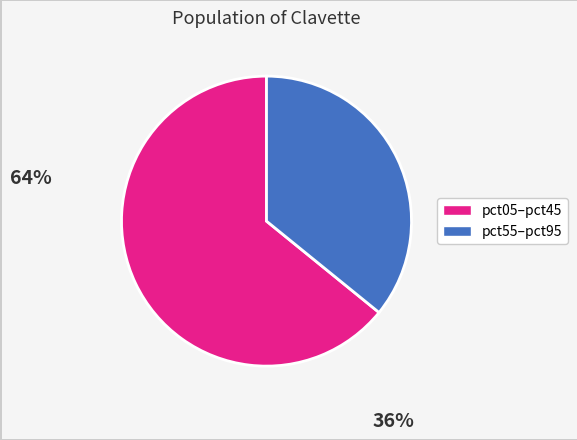

Count the number of slices in the pie.

2